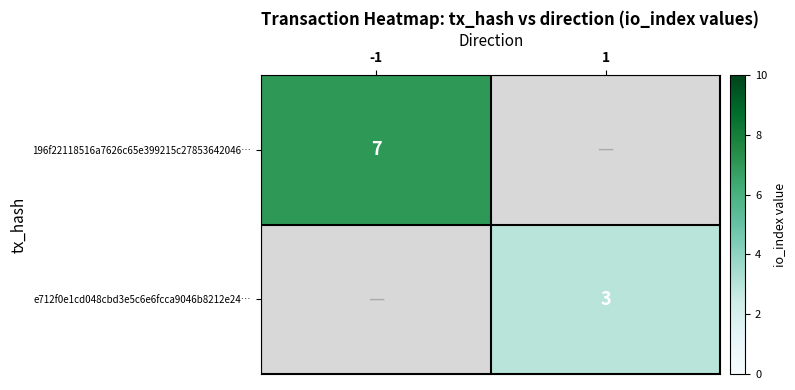

Is it true that 196f22118516a7626c65e399215c27853642046… equals 9 at -1?

False